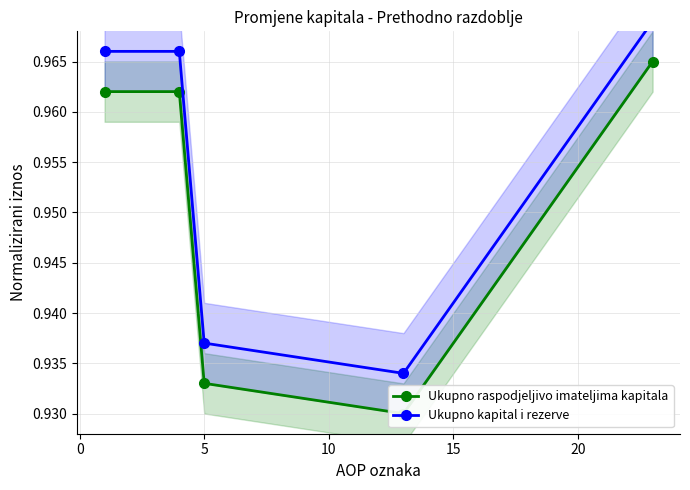

List the series in order of their overall mean, highest first.

Ukupno kapital i rezerve, Ukupno raspodjeljivo imateljima kapitala